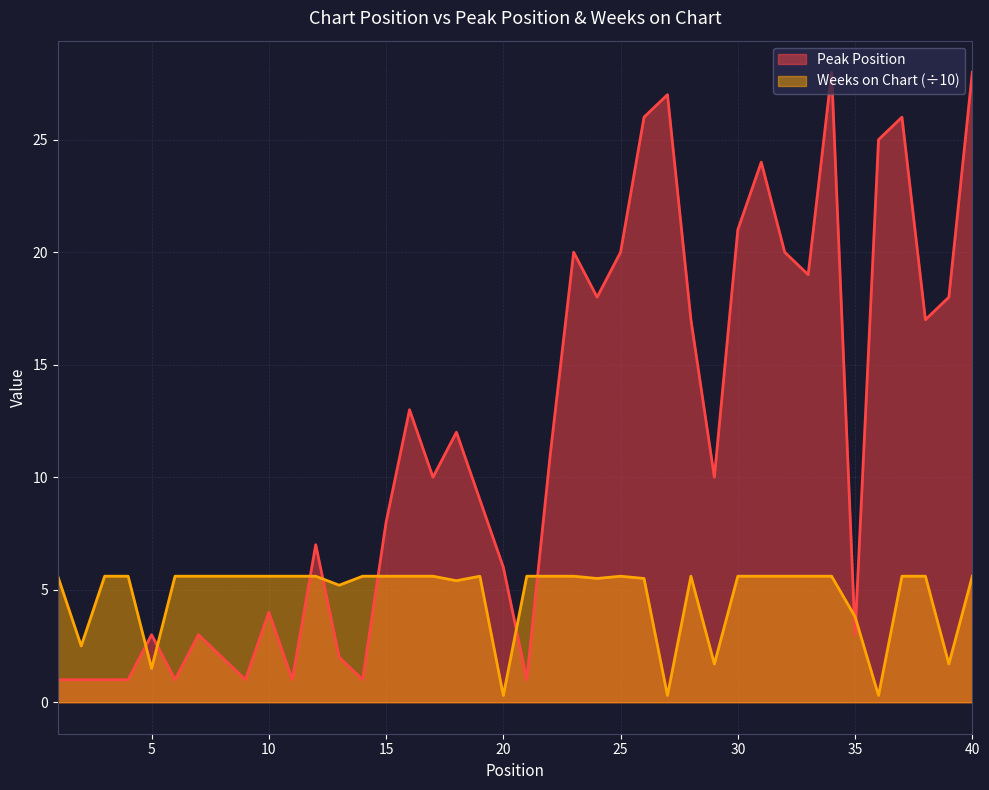

How many values in the Weeks on Chart series exceed 5?

32